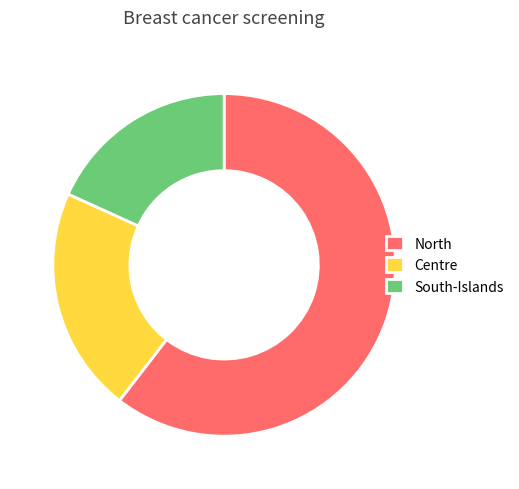

Combined, do Centre and South-Islands account for over 50%?

No